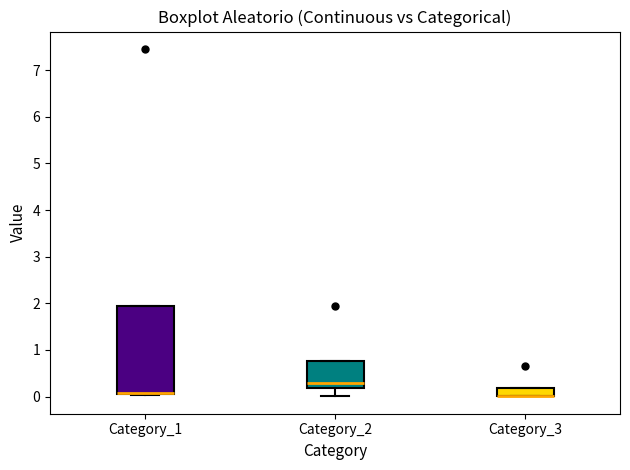

Reading left to right, transcribe this box plot: for each box, give where its median line is, the range the box spans, and where its two whiskers end, as read against the y-axis. The values are not printed on the chart, so give them approximately, as read against the axis.

Category_1: median 0.1 (drawn on the box's lower edge), box 0.1 to 1.9, whiskers 0.0 to 1.9
Category_2: median 0.3, box 0.2 to 0.8, whiskers 0.0 to 0.8
Category_3: median 0.0 (drawn on the box's lower edge), box 0.0 to 0.2, whiskers 0.0 to 0.2